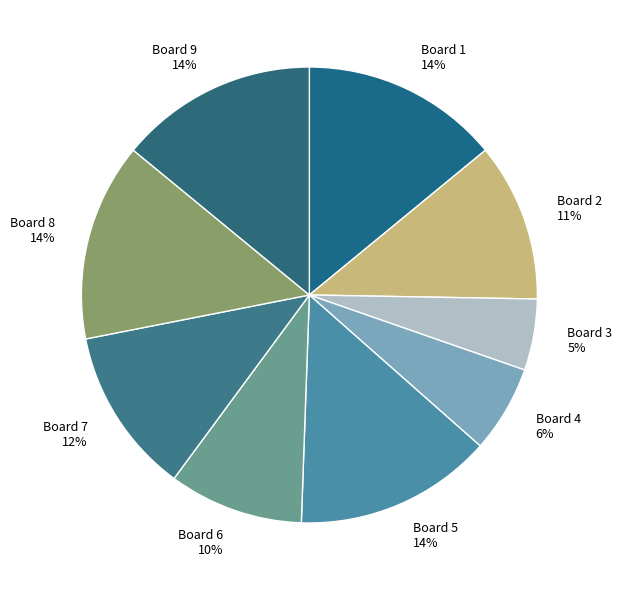

The Board 1 slice represents 23% of the pie. True or false?

False